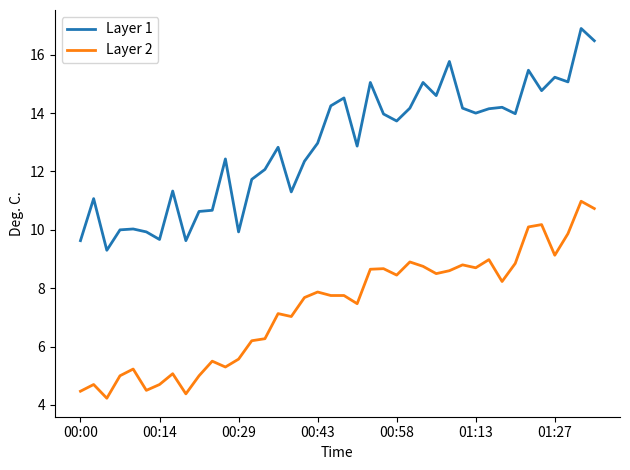

At how many categories does at least one series exceed 16?

2